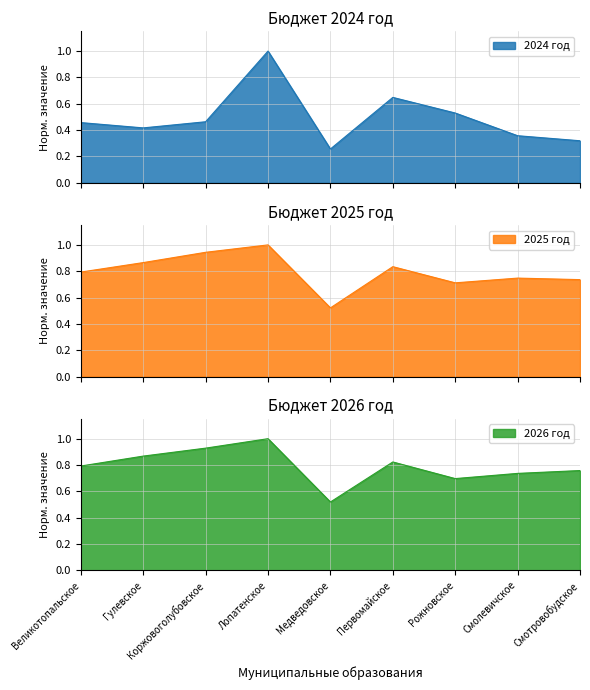

Between which two adjacent categories do 2026 год and 2025 год first intersect?

Великотопальское and Гулевское